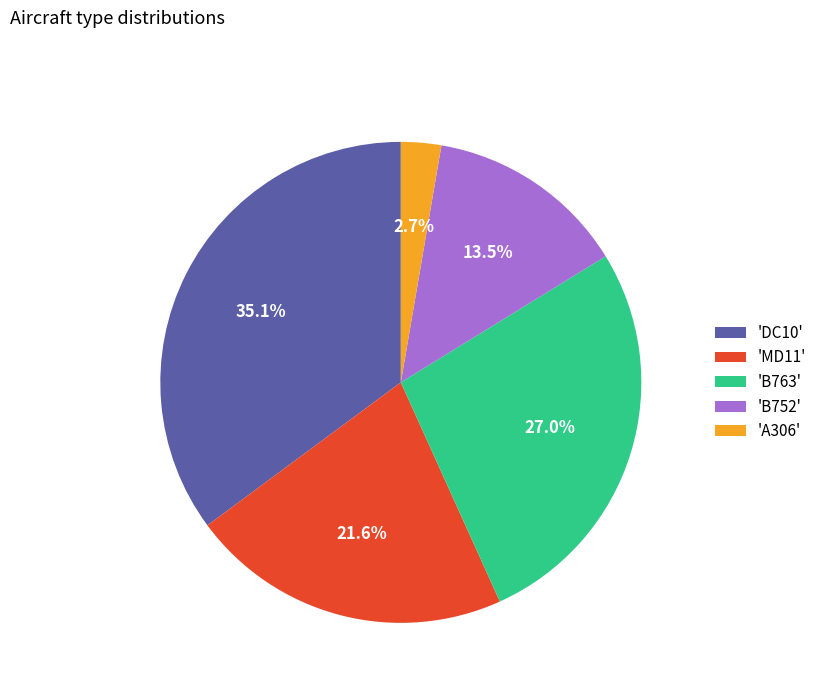

How many segments does this pie chart have?

5